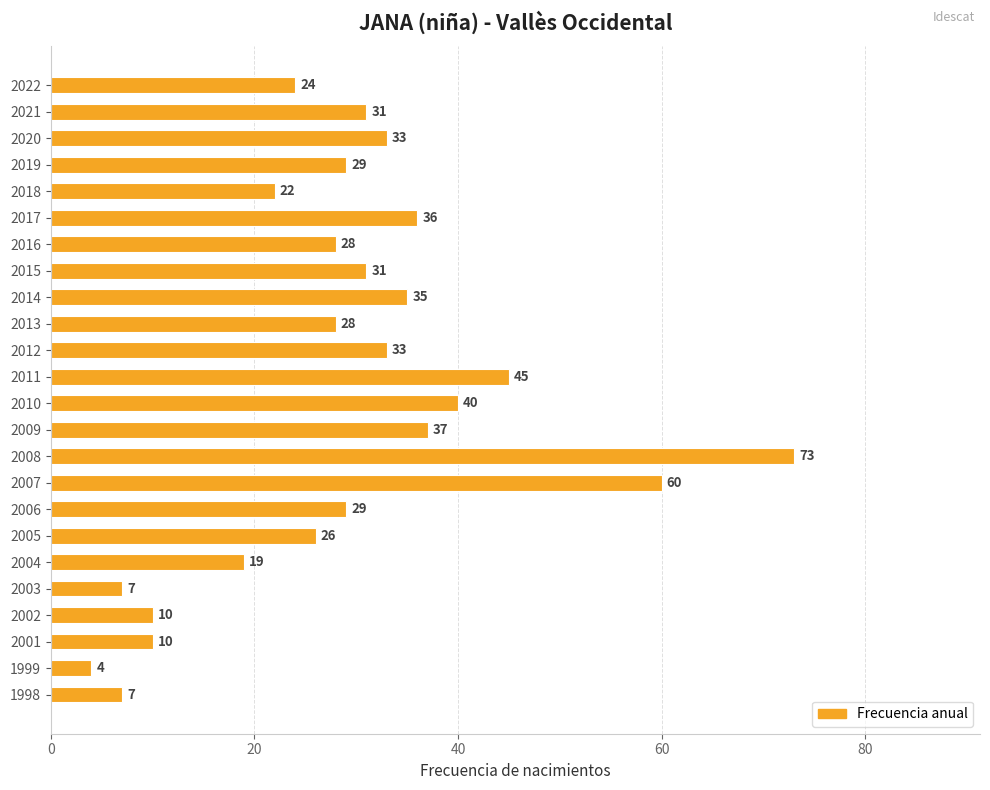

How many bars are there in total?

24